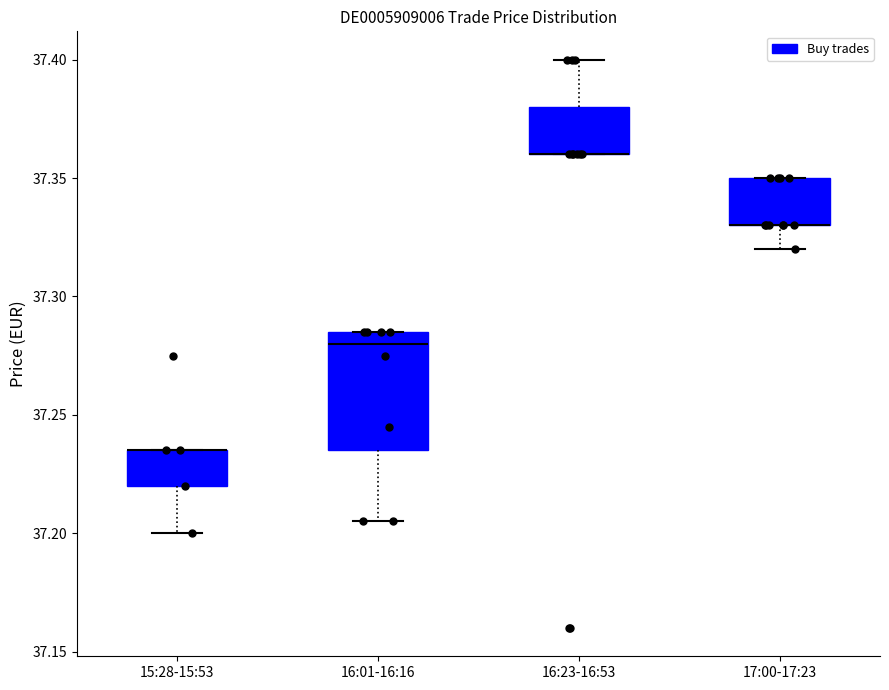

Where is the lower edge of the box for 17:00-17:23 on the y-axis? The values are not printed on the chart, so give them approximately, as read against the axis.

37.330